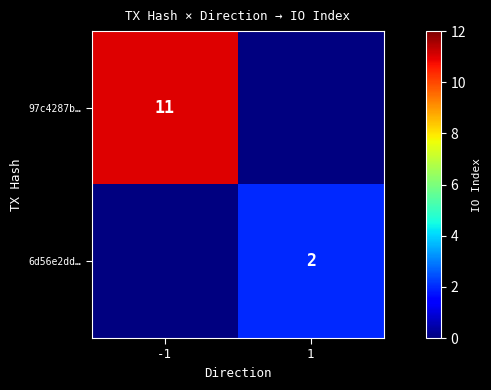

Is it true that 97c4287b… equals 17 at -1?

False